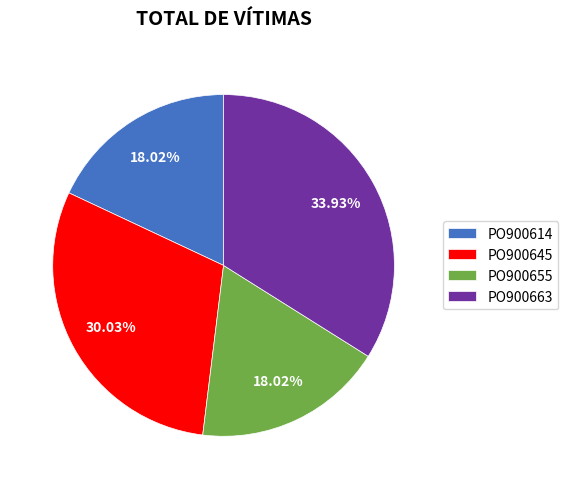

Approximately how many times larger is the value at PO900645 compared to PO900614?

1.7